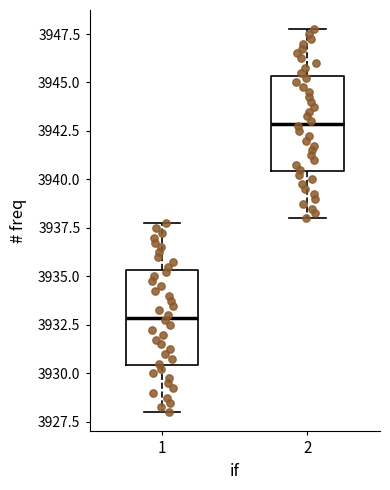

Reading left to right, read every box against the y-axis: the position of its median line, the range the box covers, and the ends of its whiskers. The values are not printed on the chart, so give them approximately, as read against the axis.

1: median 3933.0, box 3930.5 to 3935.5, whiskers 3928.0 to 3938.0
2: median 3943.0, box 3940.5 to 3945.5, whiskers 3938.0 to 3948.0